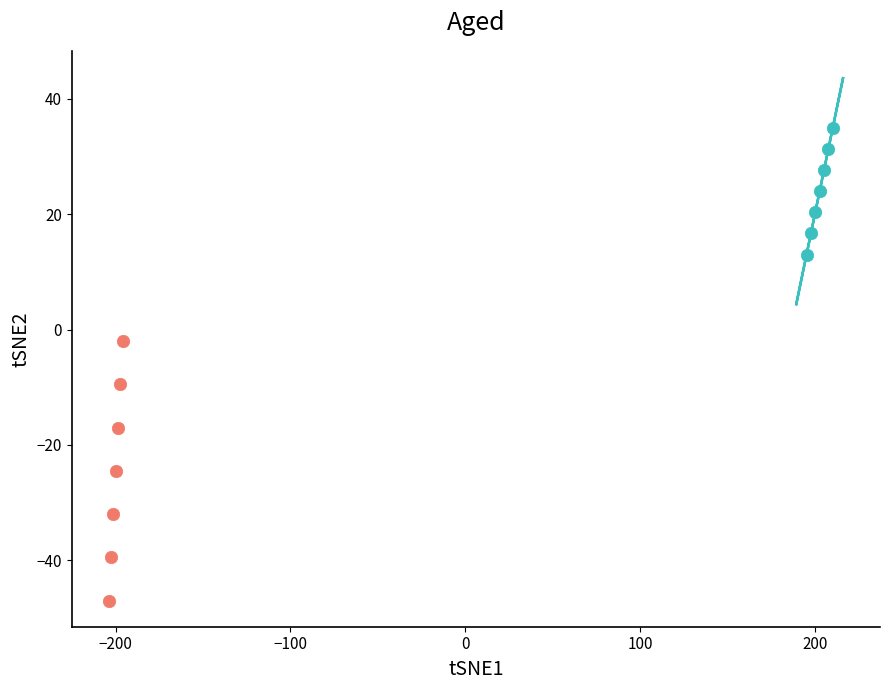

Which series reaches the minimum Y coordinate?

HSPC